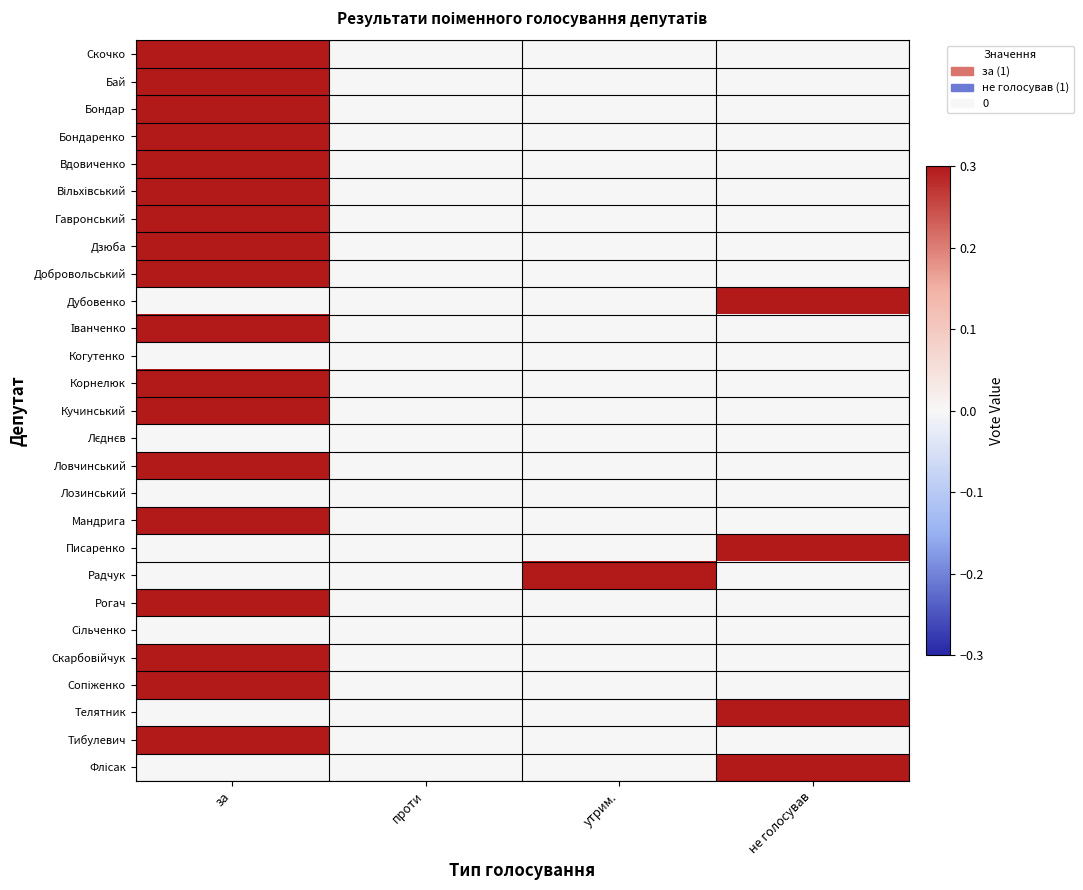

At how many categories does at least one series exceed 0?

3